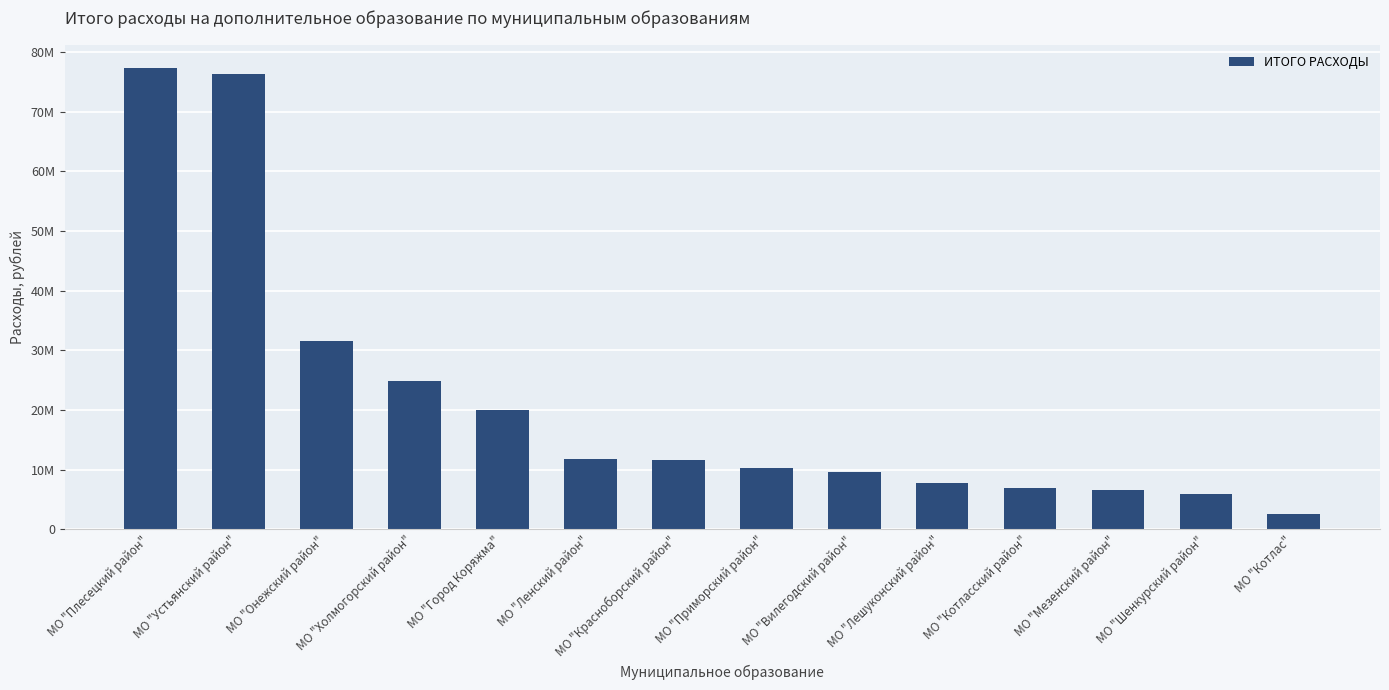

Reading left to right, extract all data points from this chart.

МО "Плесецкий район"=77380590	МО "Устьянский район"=76257356	МО "Онежский район"=31633117	МО "Холмогорский район"=24798540	МО "Город Коряжма"=19975900	МО "Ленский район"=11835520	МО "Красноборский район"=11578720	МО "Приморский район"=10246816	МО "Вилегодский район"=9539760	МО "Лешуконский район"=7710882	МО "Котласский район"=6938050	МО "Мезенский район"=6613432	МО "Шенкурский район"=5911575	МО "Котлас"=2512750